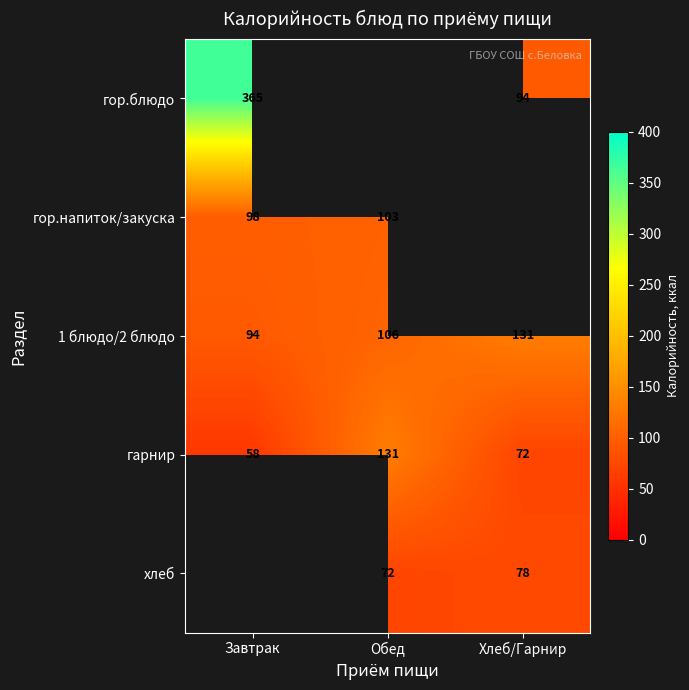

Which category has the lowest value in the 1 блюдо/2 блюдо series?

Завтрак